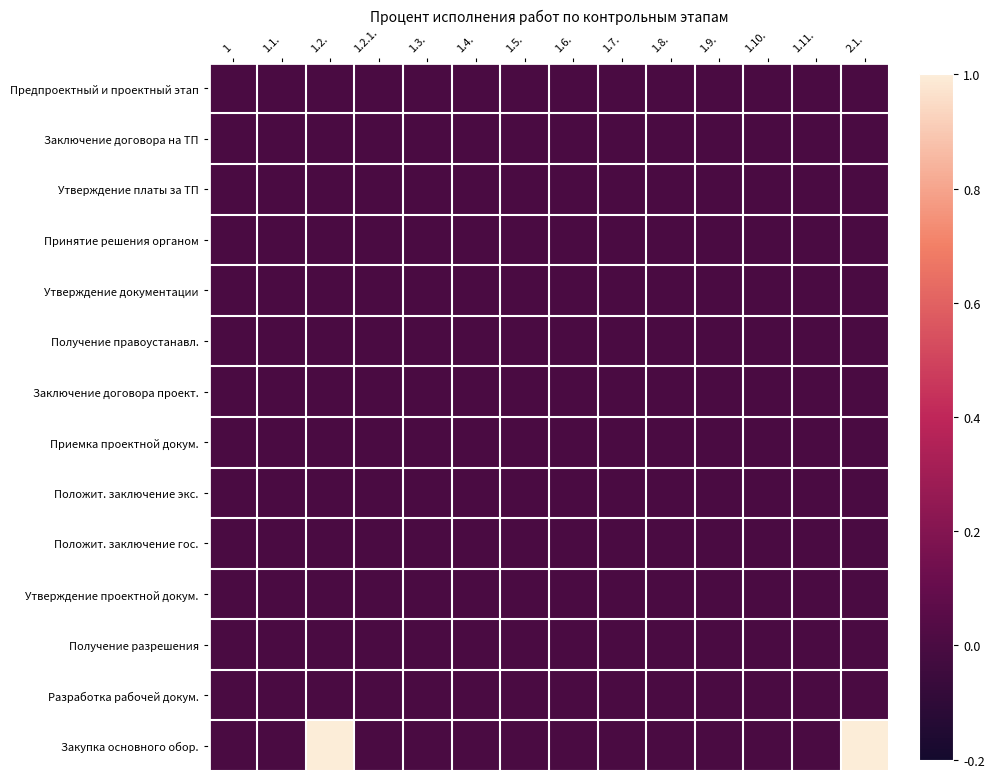

Which series changed the most between 1.2. and 1.10.?

Закупка основного обор.